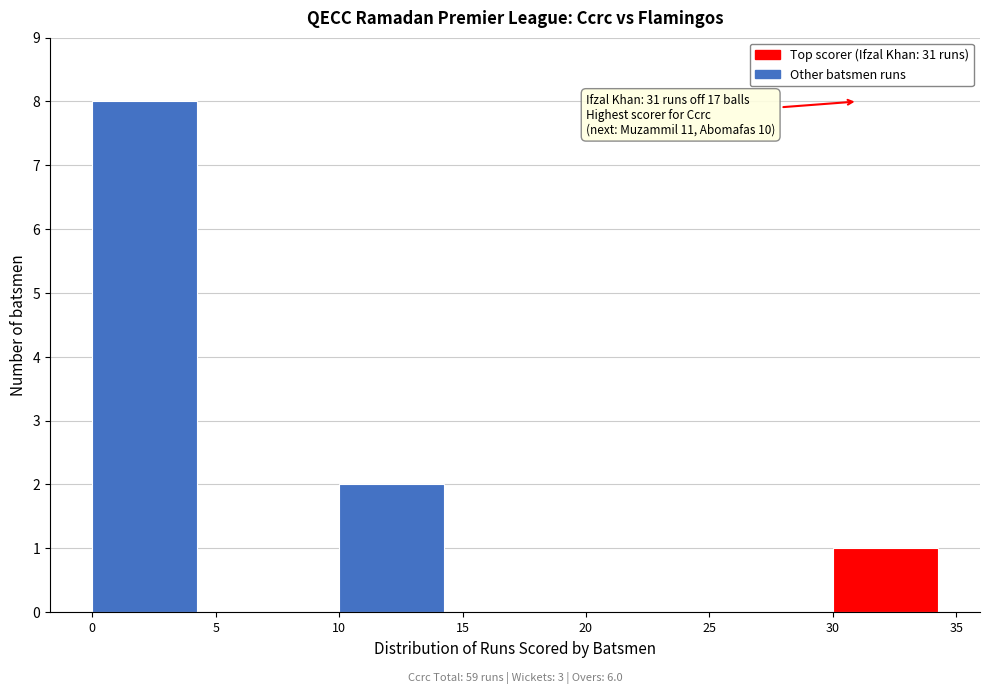

Over which range of the x-axis is the bar tallest?

0 to 5